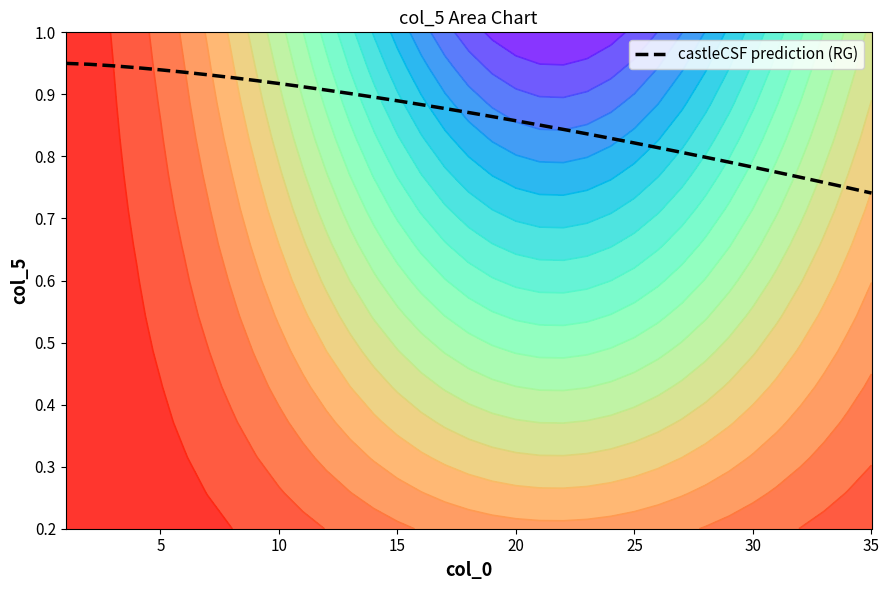

True or false: the data shows 0.2 at 10.

False